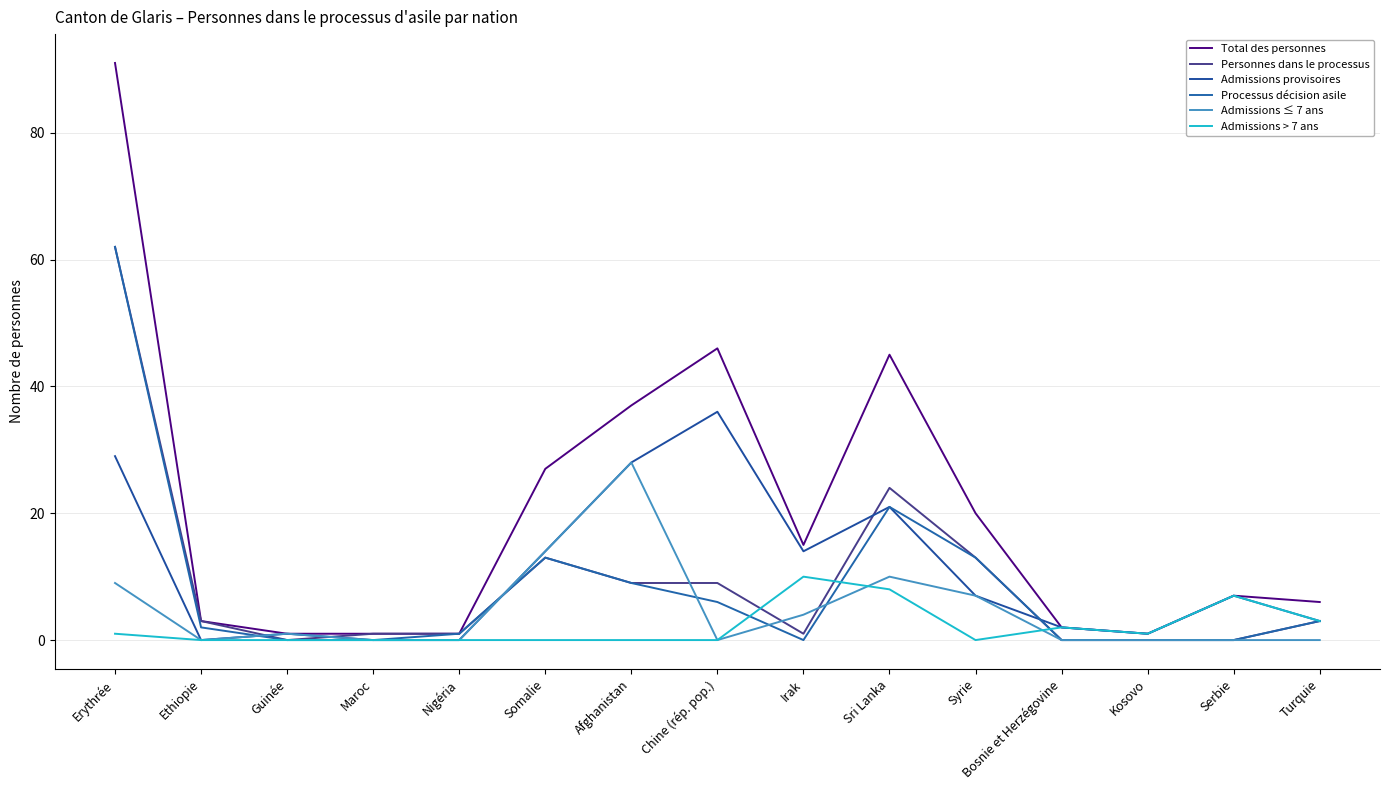

In Total des personnes, how many points are lower than both neighbors (excluding endpoints)?

2